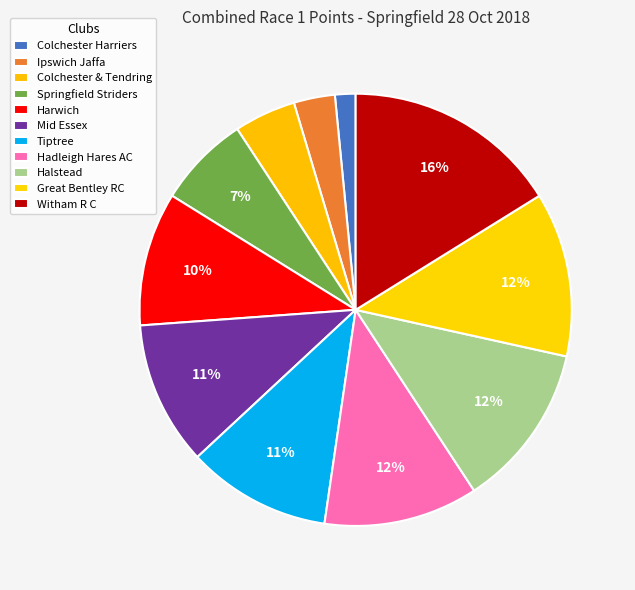

To the nearest percent, what is the difference between the largest and smallest slice percentages?

15%